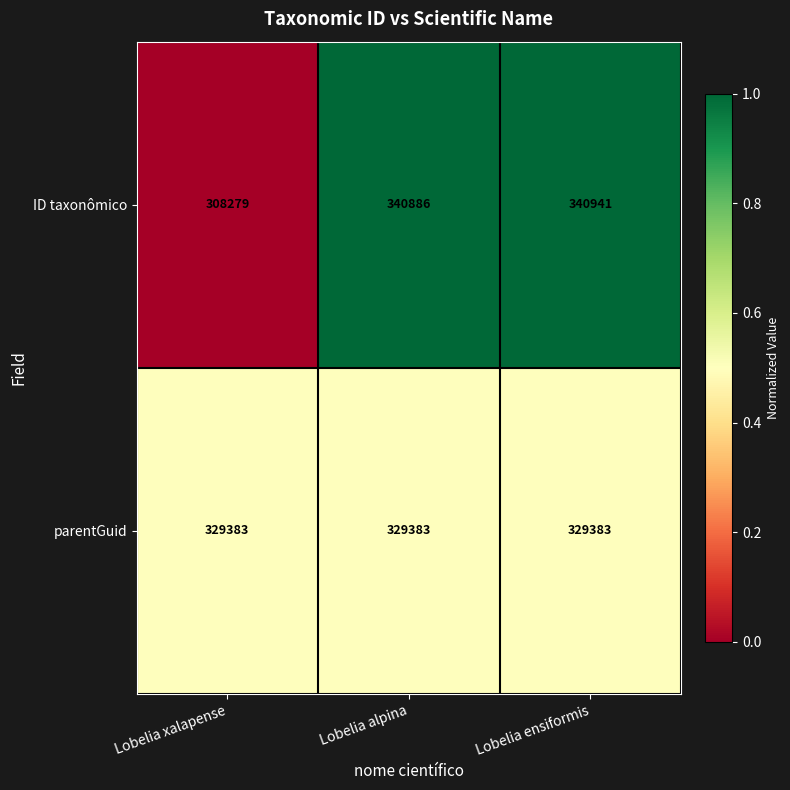

What is the sum of the ID taxonômico values at Lobelia alpina and Lobelia xalapense?

649165